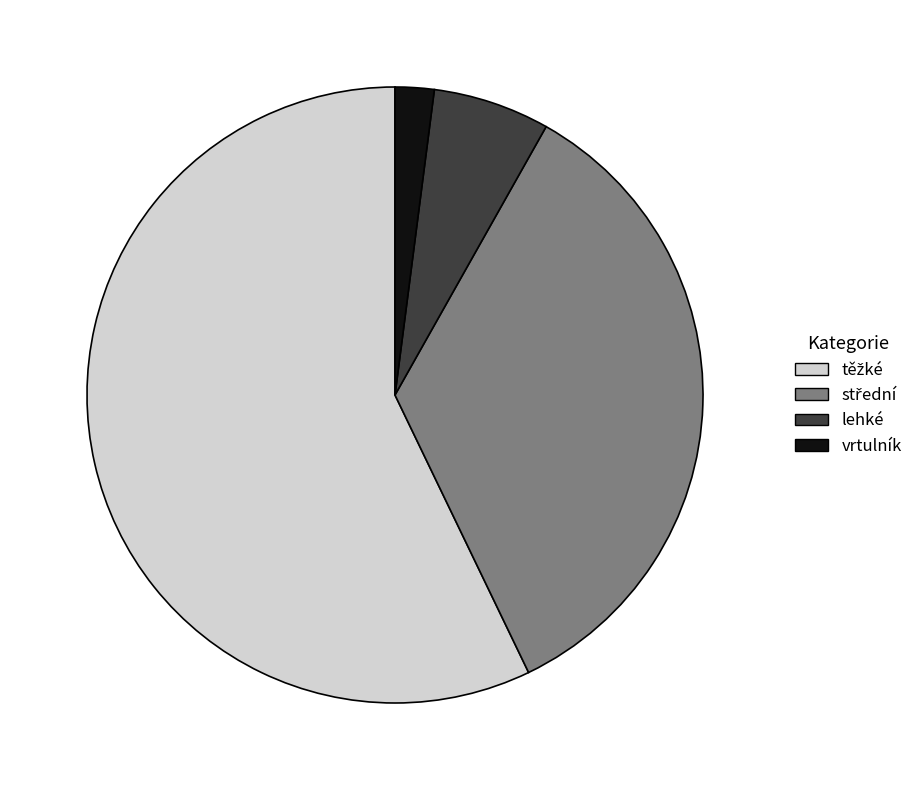

What is the smallest slice in the pie chart?

vrtulník